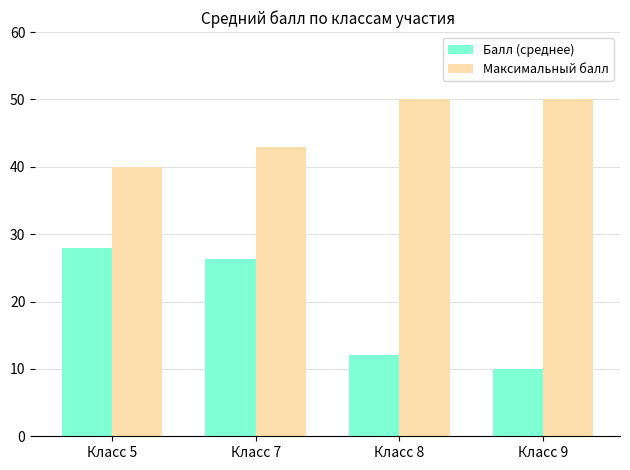

Rank the series by their maximum value, from highest to lowest.

Максимальный балл, Балл (среднее)